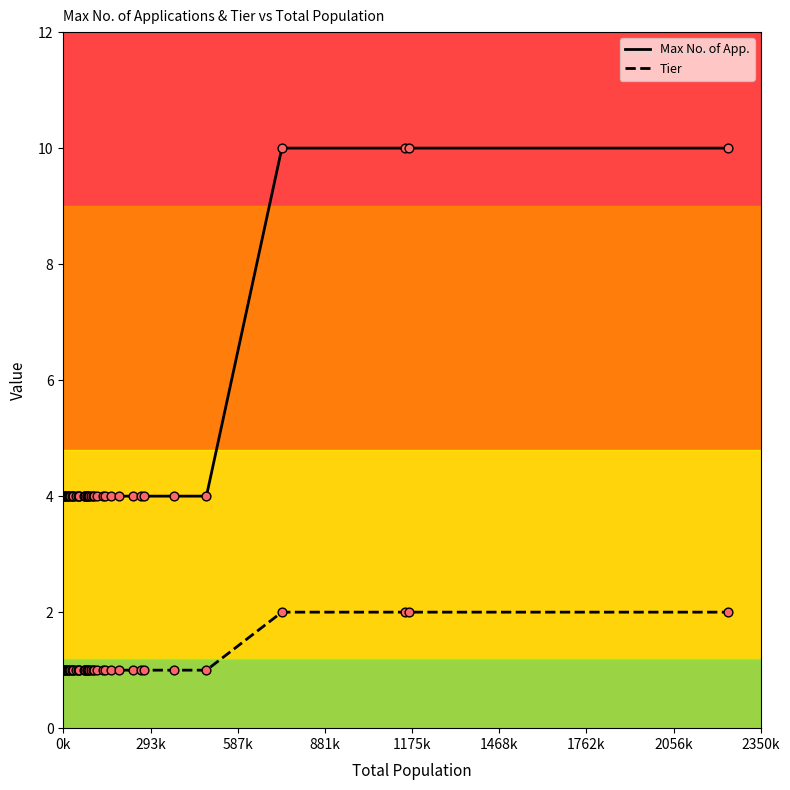

Which series has the widest spread of values?

Max No. of App.